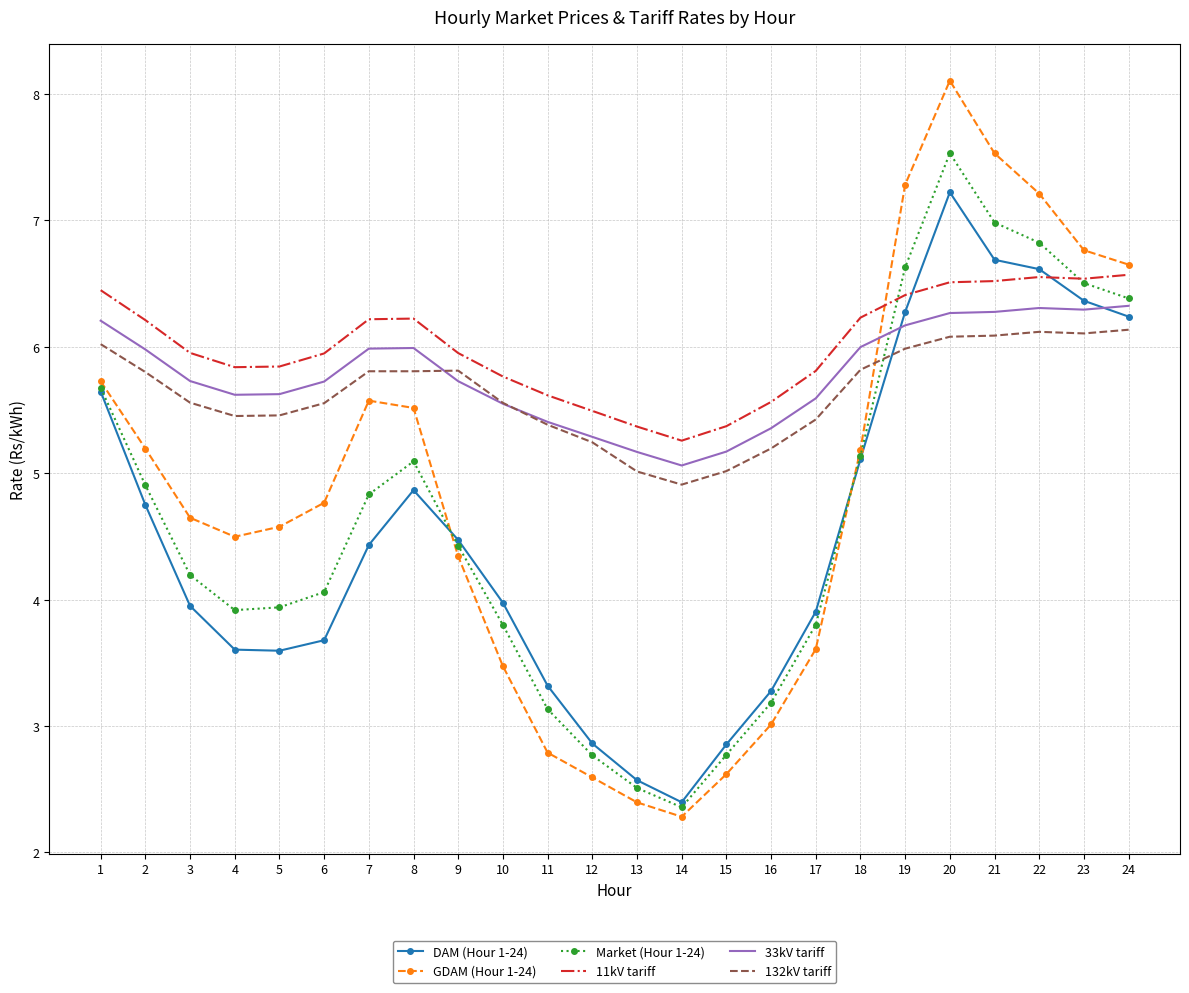

What is the minimum value for 11kV tariff?

5.3